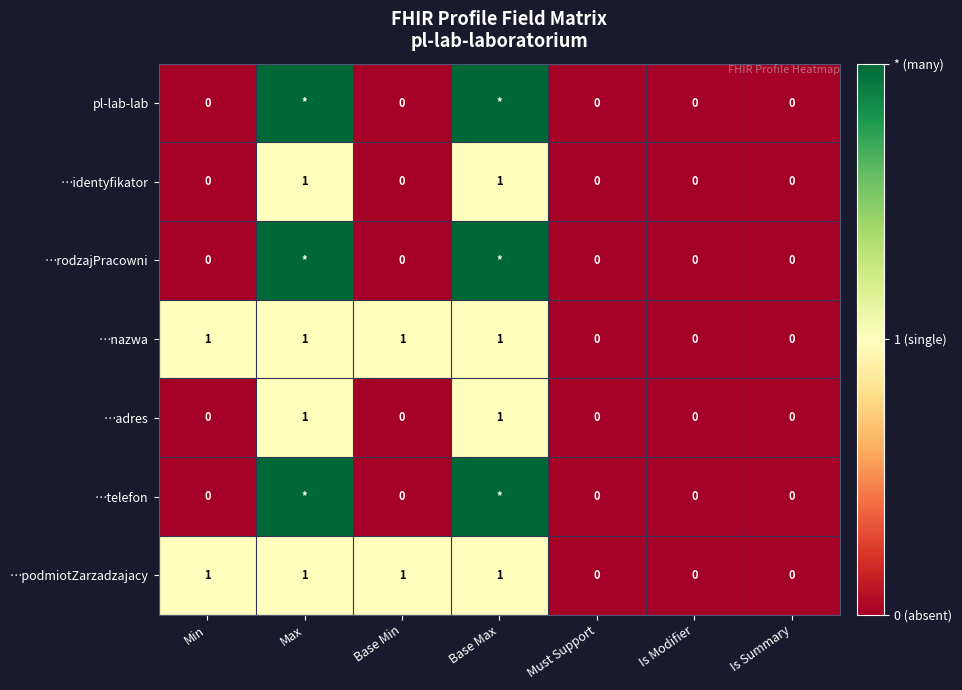

How many values in the …podmiotZarzadzajacy series are below 1?

3